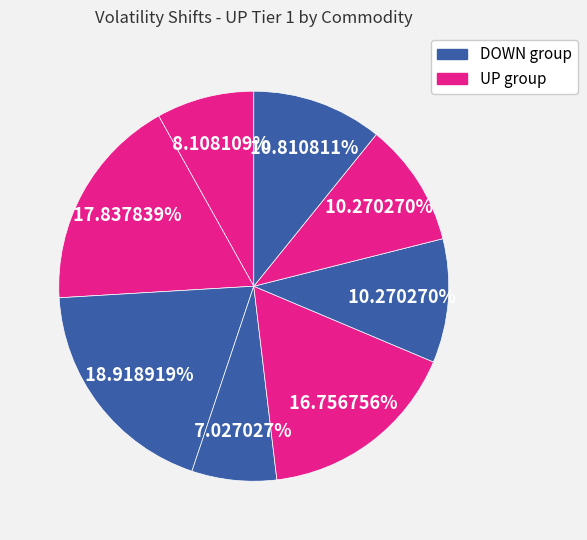

How many slices are in this pie chart?

8